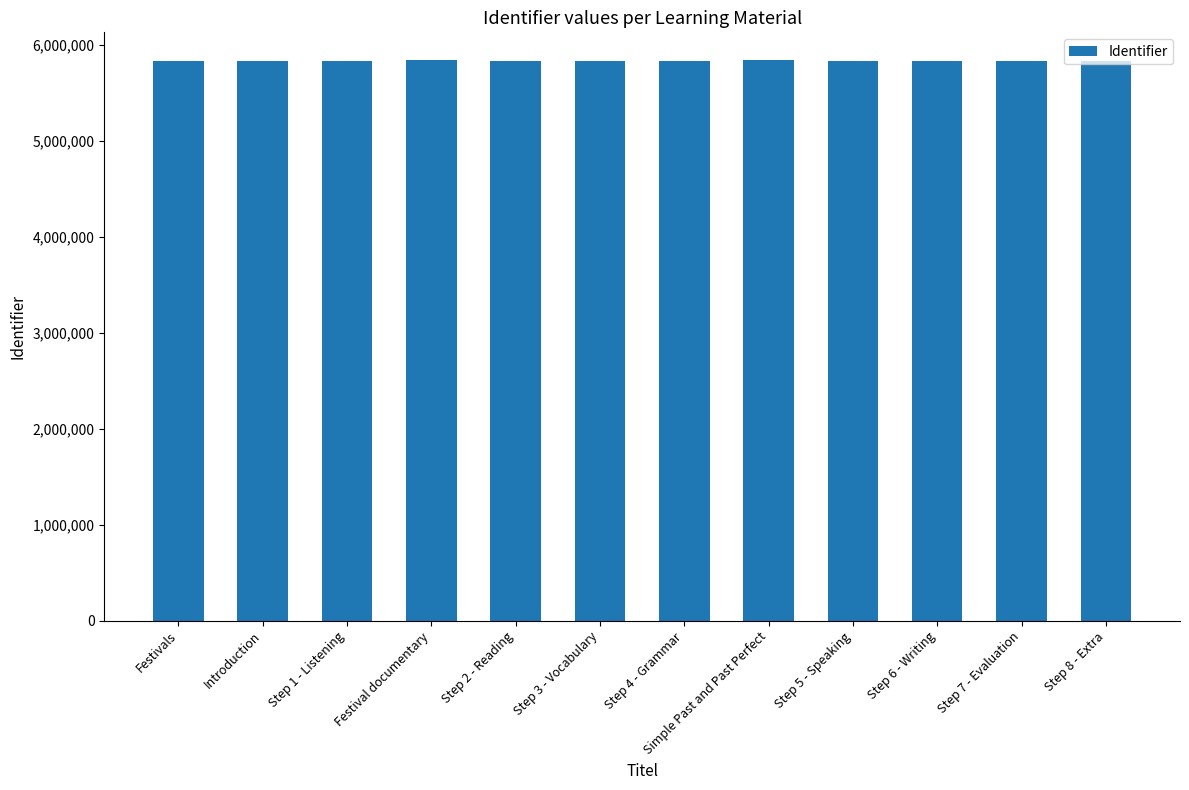

What is the label of the 4th bar from the right?

Step 5 - Speaking